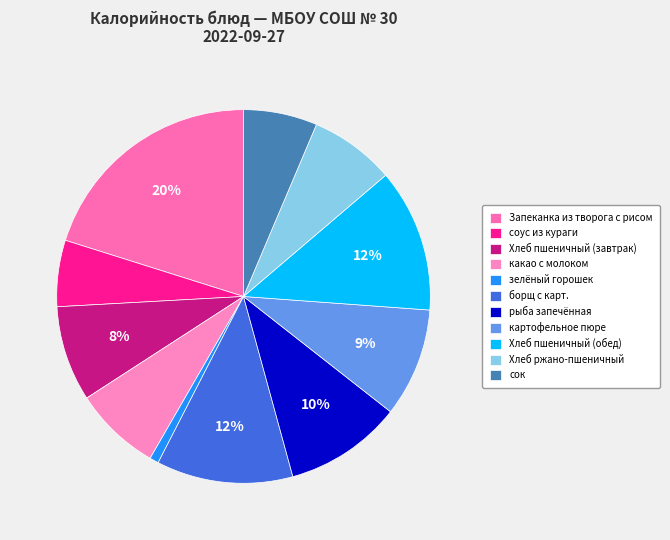

What is the ratio of the value at рыба запечённая to the value at картофельное пюре?

1.1